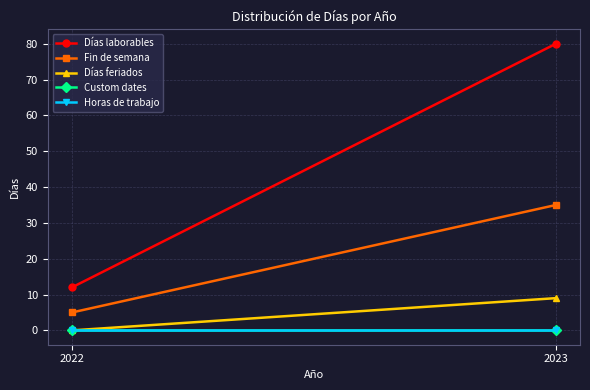

What is the value of the Días laborables point at the 1st from the left?

12